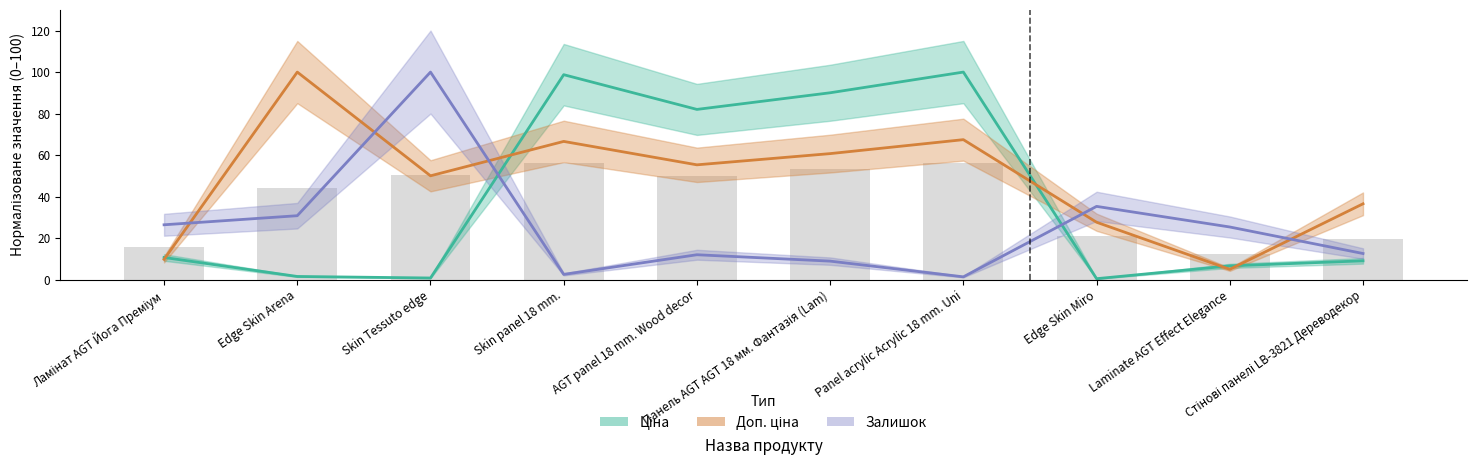

What is the difference between the maximum and second lowest values in the Ціна series?

99.3